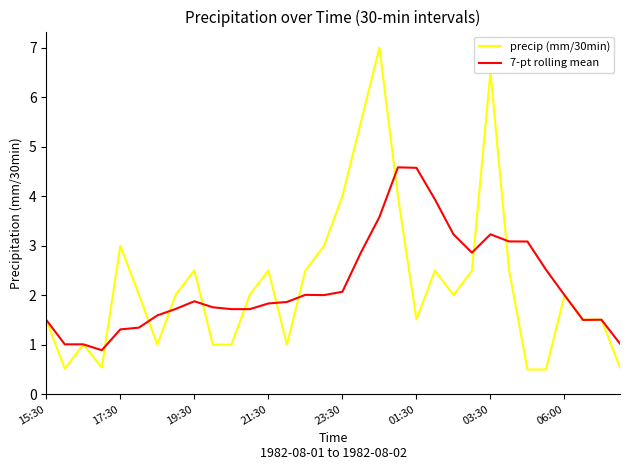

Rank the series by their maximum value, from lowest to highest.

7-pt rolling mean, precip (mm/30min)